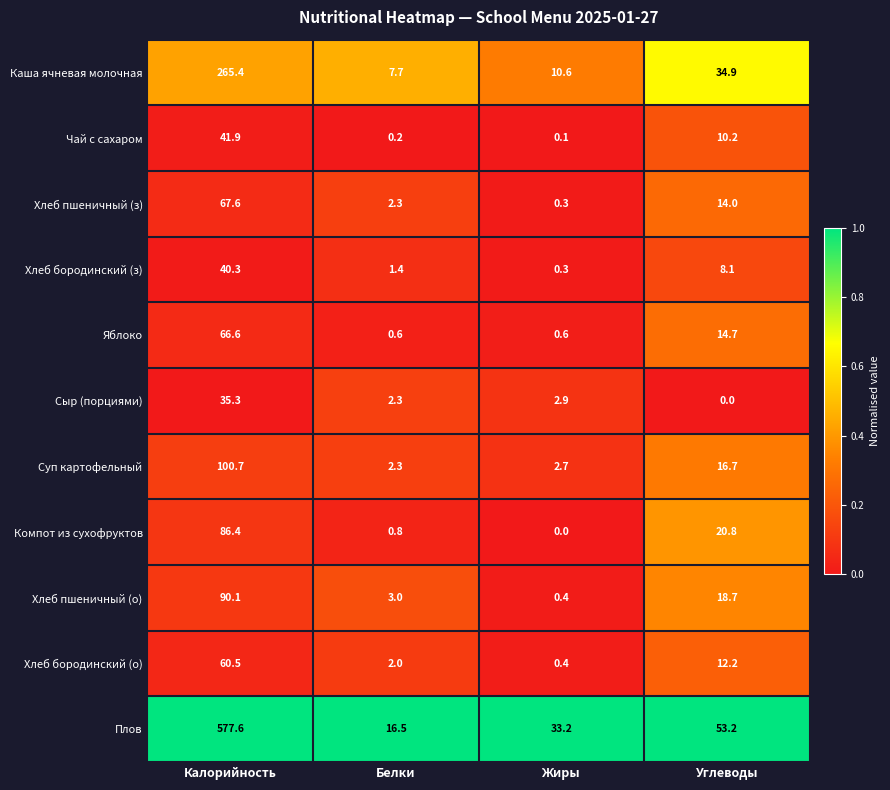

True or false: Хлеб пшеничный (з) has a value of 0.3 at Жиры.

True